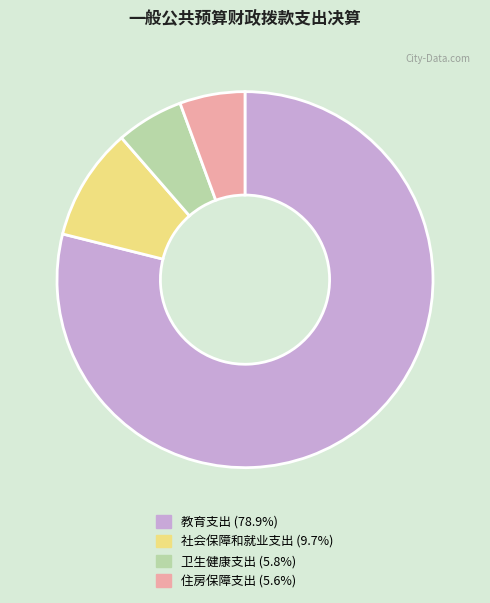

What is the largest slice in the pie chart?

教育支出